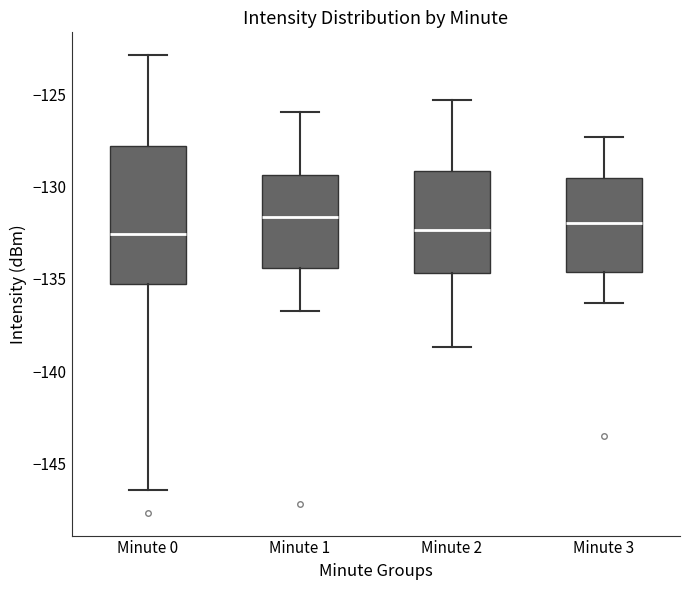

Where is the upper edge of the box for Minute 2 on the y-axis? The values are not printed on the chart, so give them approximately, as read against the axis.

-129.0